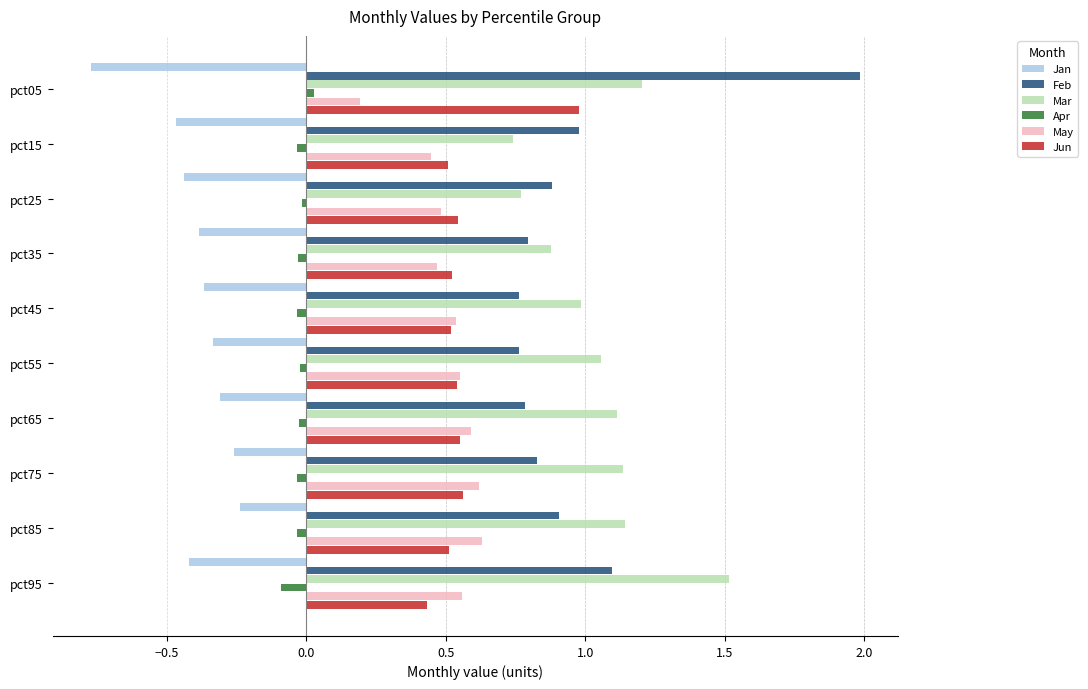

What is the maximum value shown in the chart?

2.0